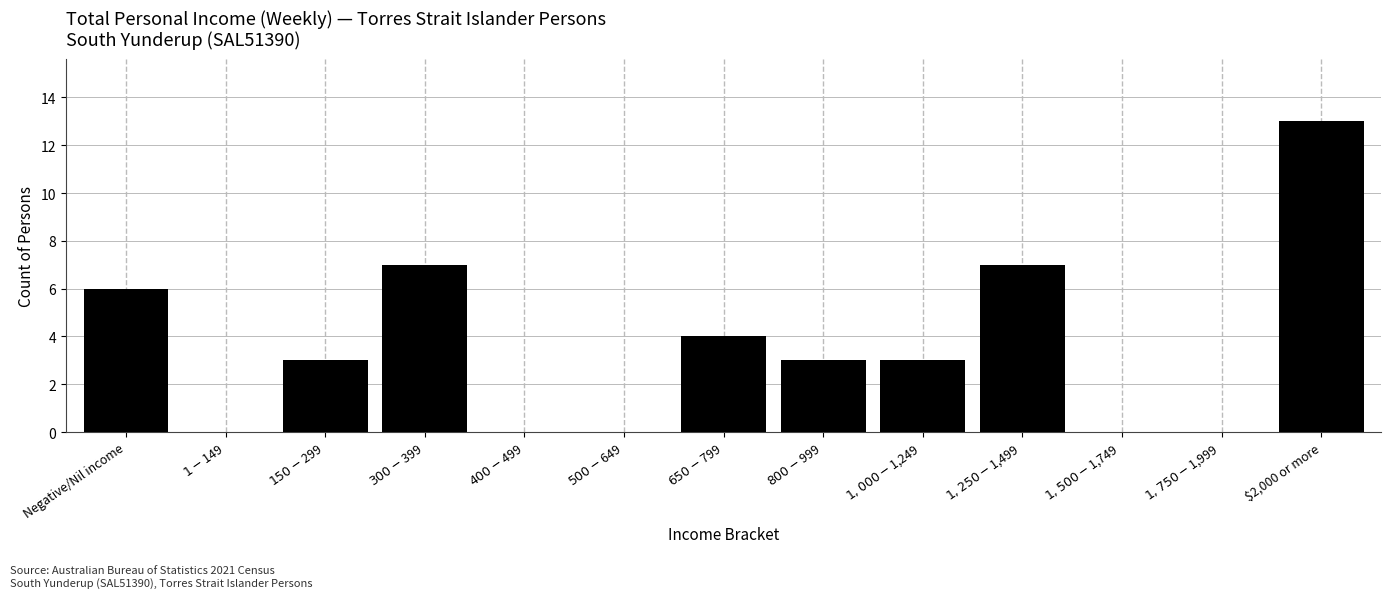

What is the greatest value displayed?

13